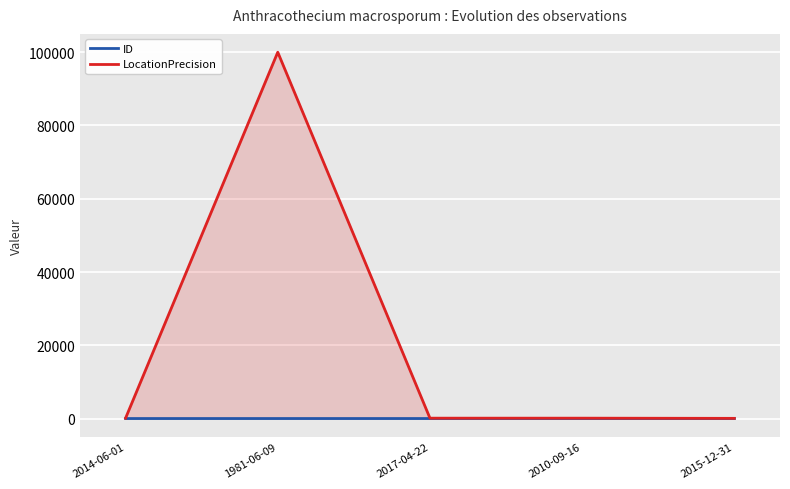

How many lines are shown in the chart?

2